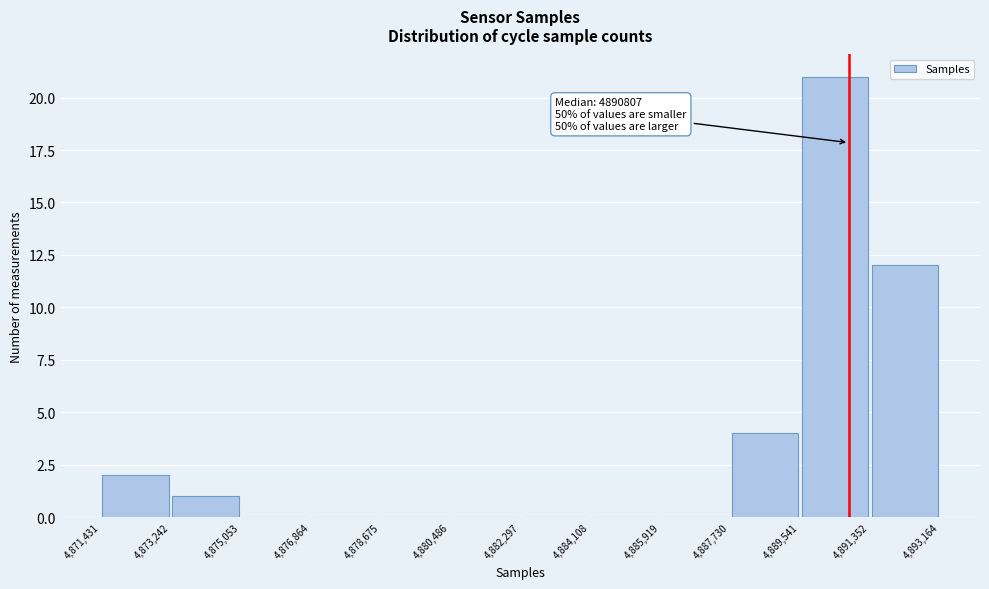

Over which range of the x-axis is the bar tallest?

4,889,541 to 4,891,352